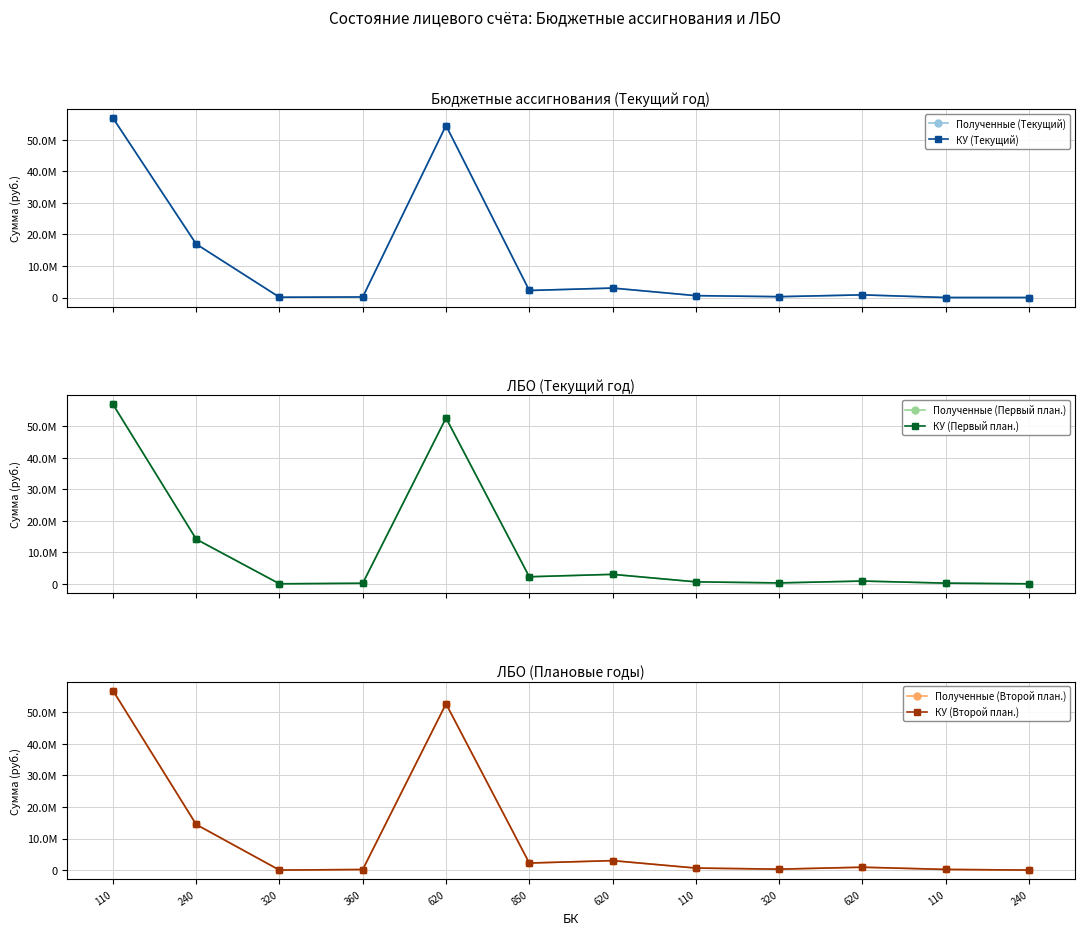

Reading left to right, list all the values displayed in this chart.

Полученные (Текущий): 56891300	16942500	91600	170200	54512600	2233400	3000000	595800	271600	842900	0	0
КУ (Текущий): 56891300	16942500	91600	170200	54512600	2233400	3000000	595800	271600	842900	0	0
Полученные (Первый план.): 56891300	14140000	0	177000	52554300	2233400	3000000	619600	282500	876600	212100	0
КУ (Первый план.): 56891300	14140000	0	177000	52554300	2233400	3000000	619600	282500	876600	212100	0
Полученные (Второй план.): 56891300	14452000	0	184100	52704200	2233400	3000000	644400	293800	911700	212100	0
КУ (Второй план.): 56891300	14452000	0	184100	52704200	2233400	3000000	644400	293800	911700	212100	0